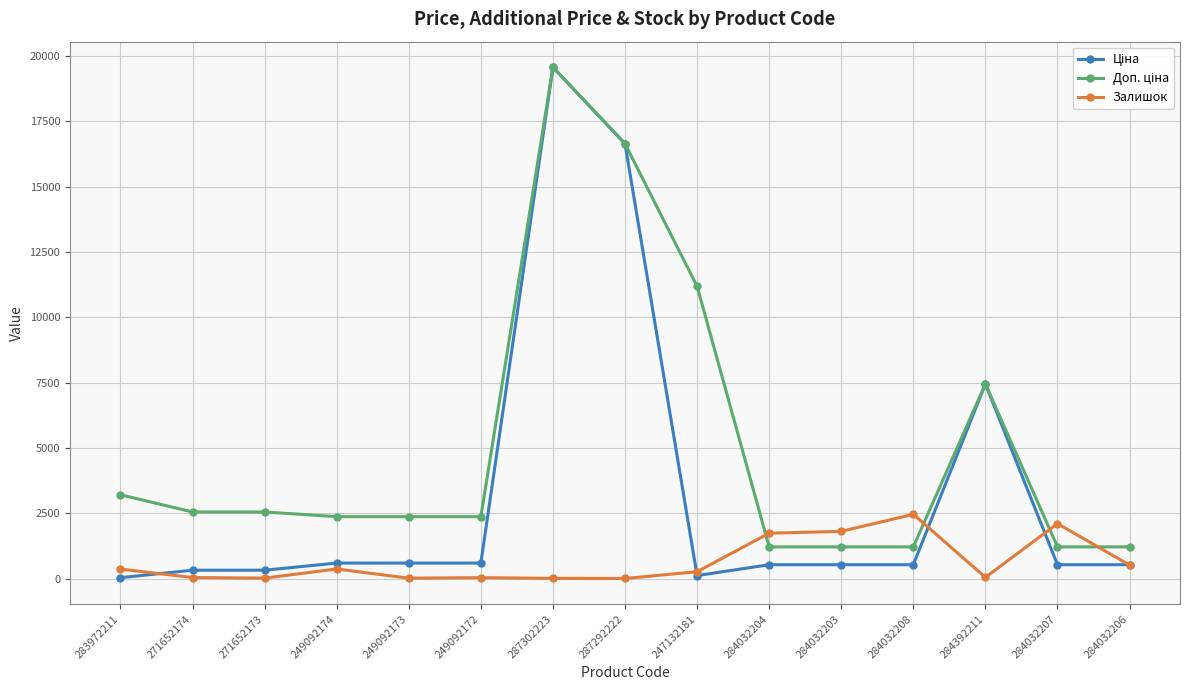

What is the total value across all series at 284032206?

2256.9